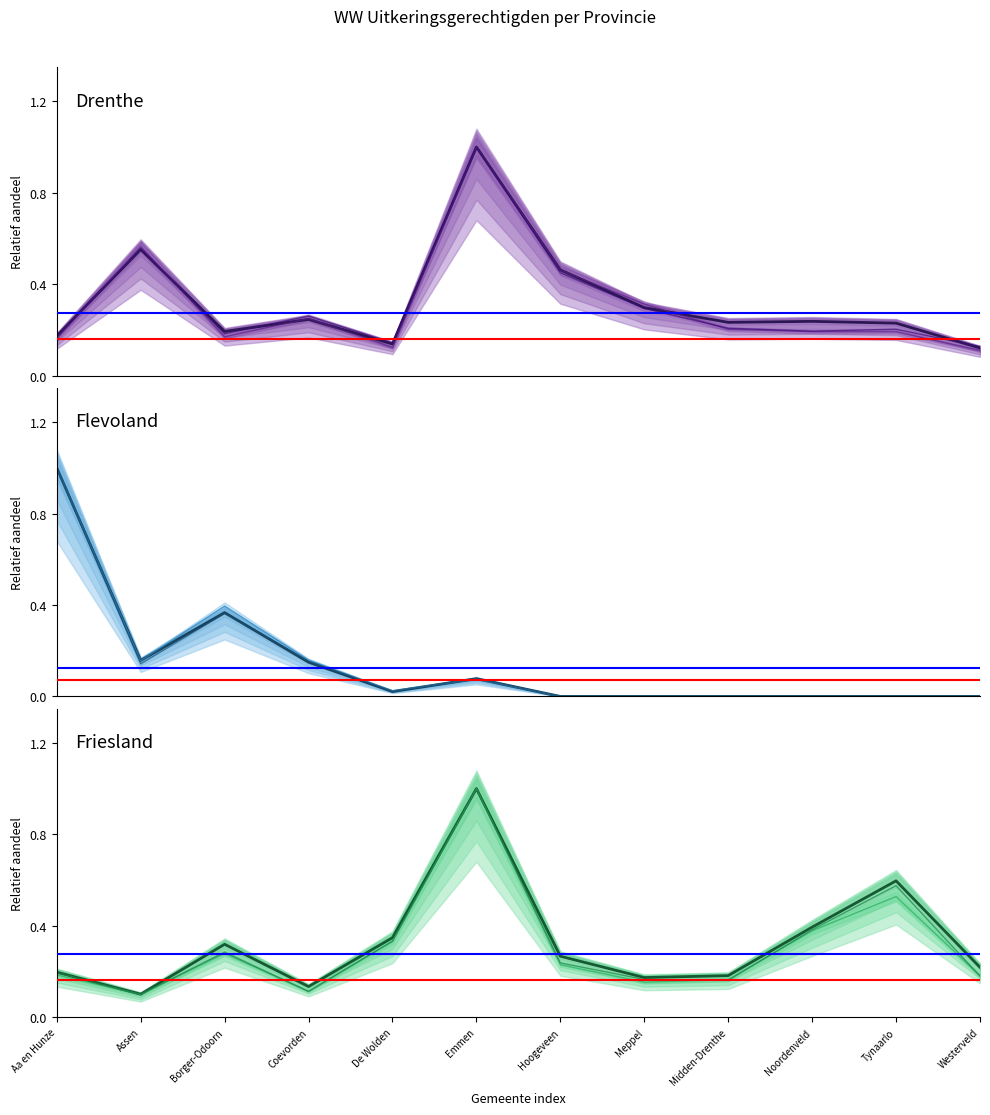

Is it true that Flevoland equals 0.0 at De Wolden?

True